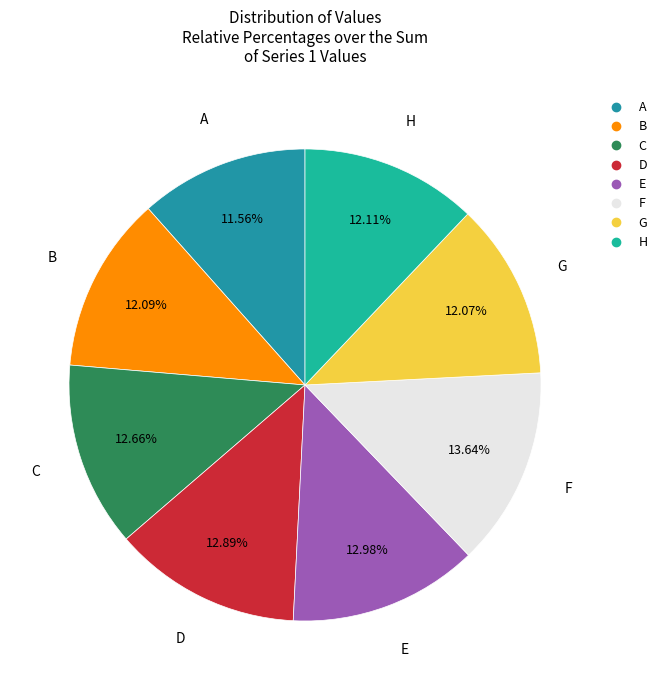

What percentage is the B slice, to the nearest percent?

12%